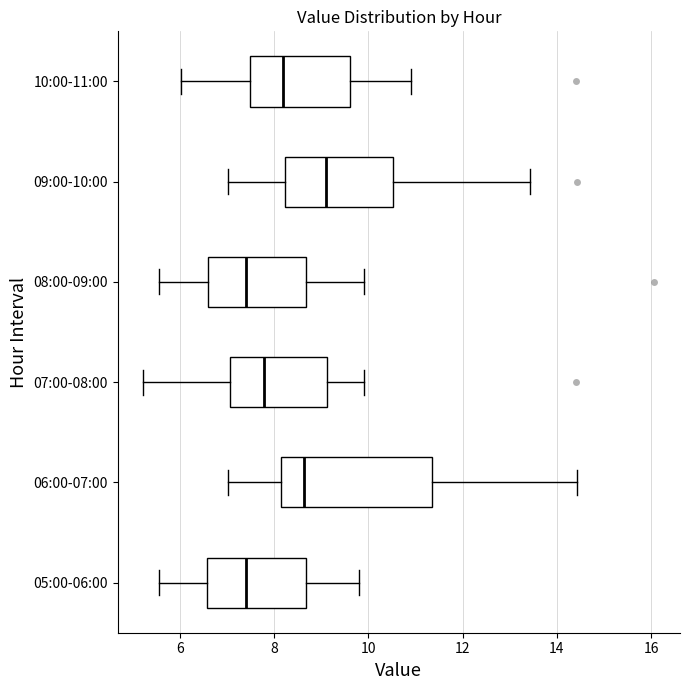

Reading bottom to top, transcribe this box plot: for each box, give where its median line is, the range the box spans, and where its two whiskers end, as read against the x-axis. The values are not printed on the chart, so give them approximately, as read against the axis.

05:00-06:00: median 7.4, box 6.6 to 8.6, whiskers 5.6 to 9.8
06:00-07:00: median 8.6, box 8.2 to 11.4, whiskers 7.0 to 14.4
07:00-08:00: median 7.8, box 7.0 to 9.2, whiskers 5.2 to 10.0
08:00-09:00: median 7.4, box 6.6 to 8.6, whiskers 5.6 to 10.0
09:00-10:00: median 9.2, box 8.2 to 10.6, whiskers 7.0 to 13.4
10:00-11:00: median 8.2, box 7.4 to 9.6, whiskers 6.0 to 11.0